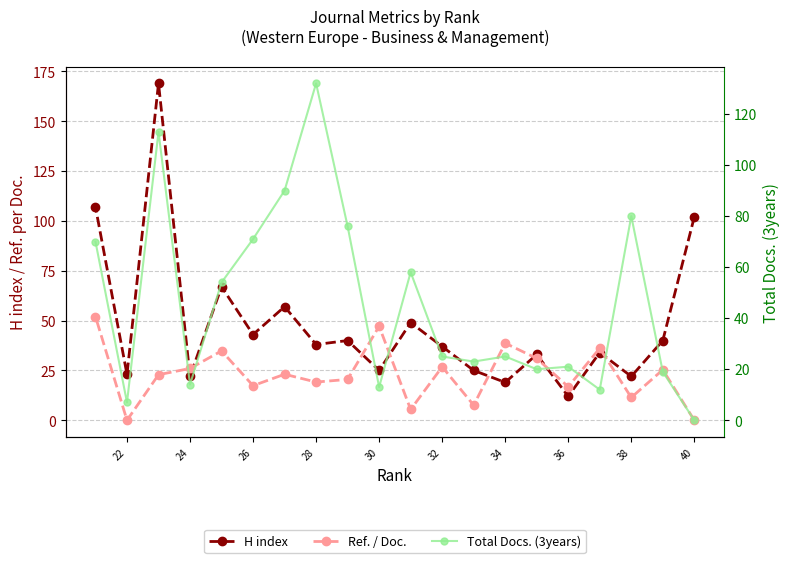

How many intersections are there between Ref. / Doc. and Total Docs. (3years)?

11